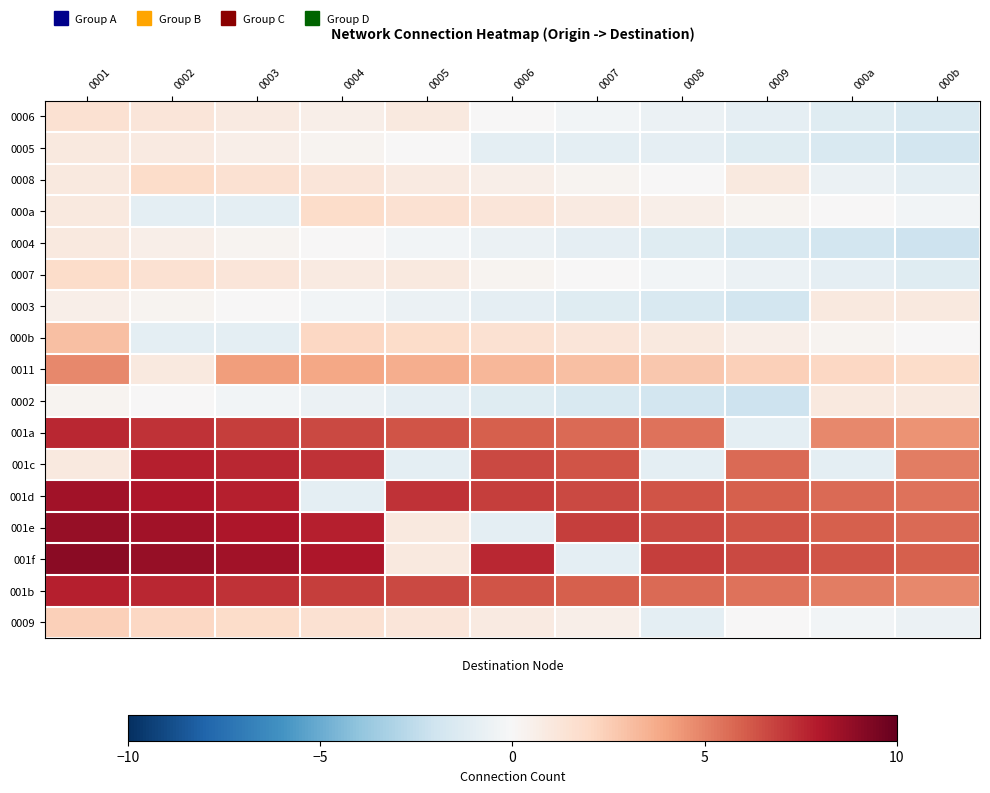

What is the difference between the highest and lowest values at 0006?

8.7